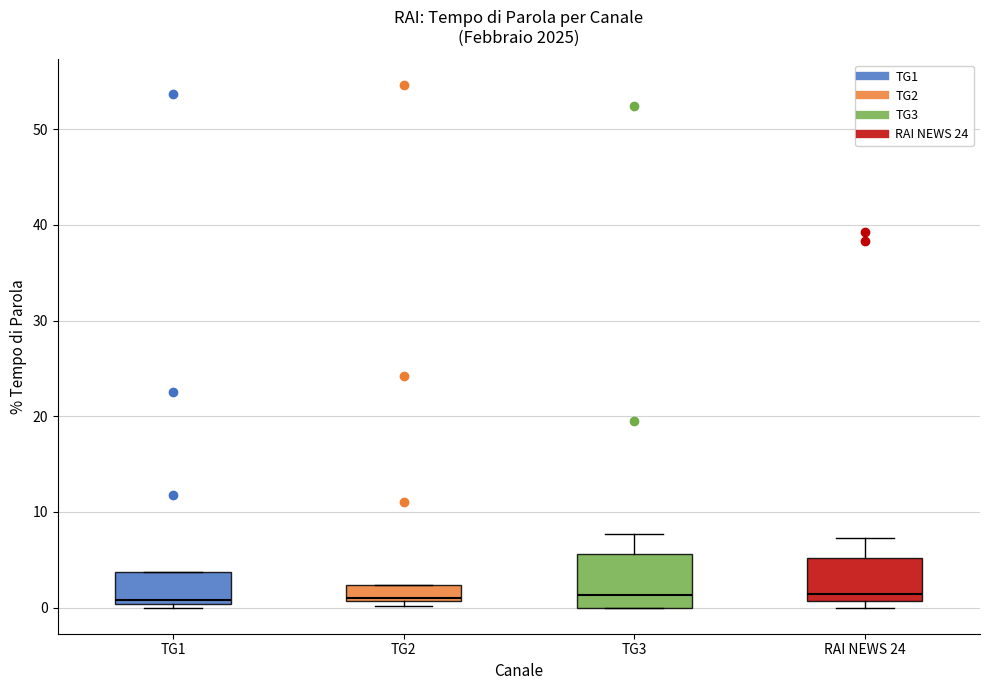

Where is the upper edge of the box for TG2 on the y-axis? The values are not printed on the chart, so give them approximately, as read against the axis.

2